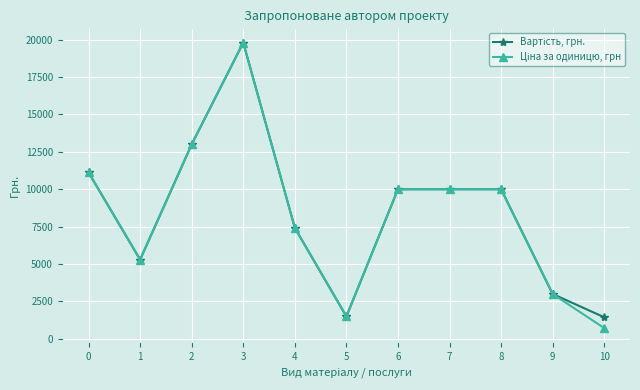

At which category is the sum across all series the highest?

3